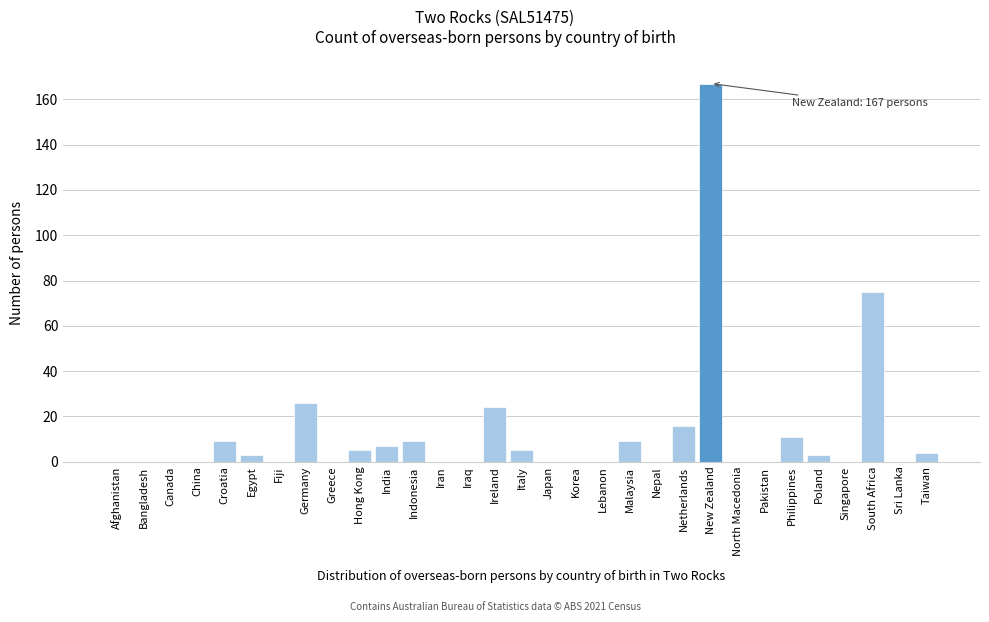

What value does the data have at Netherlands?

16